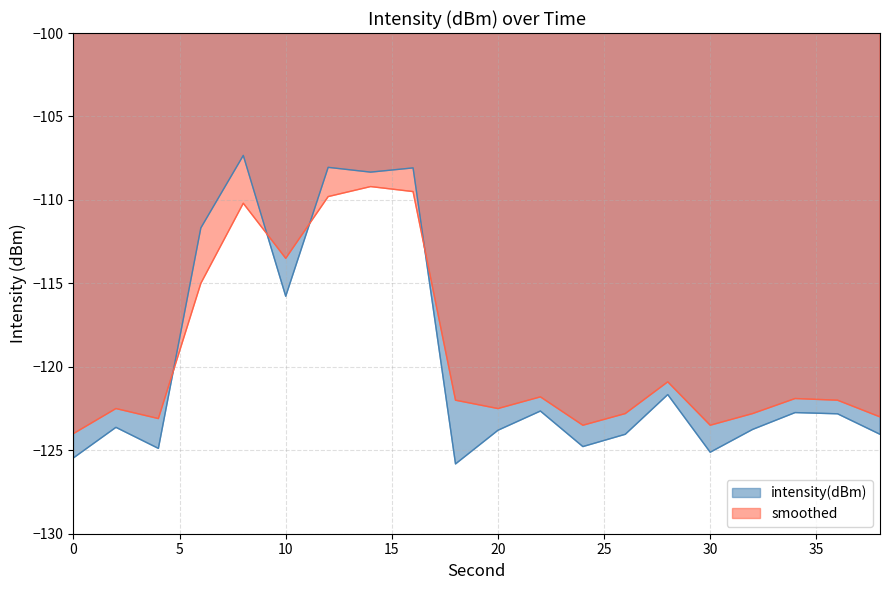

The intensity(dBm) series shows -125.5 at 0. True or false?

True